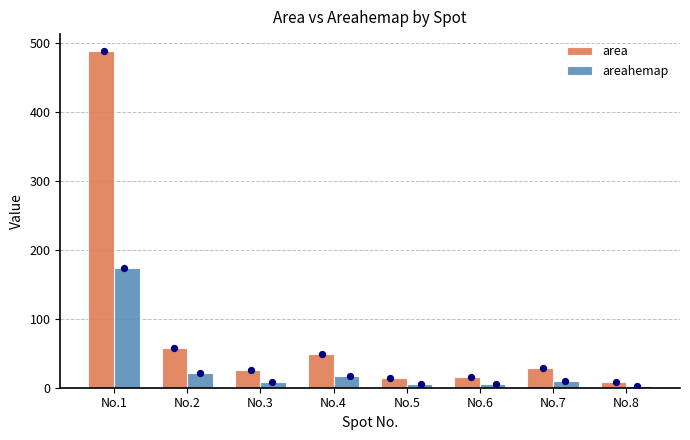

At how many categories does at least one series exceed 321?

1